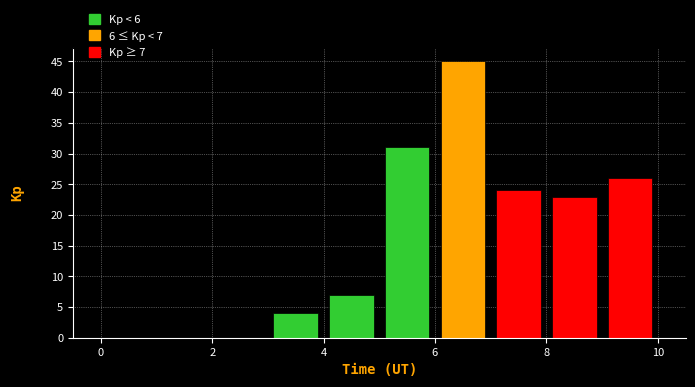

Over which range of the x-axis is the bar tallest?

6 to 7